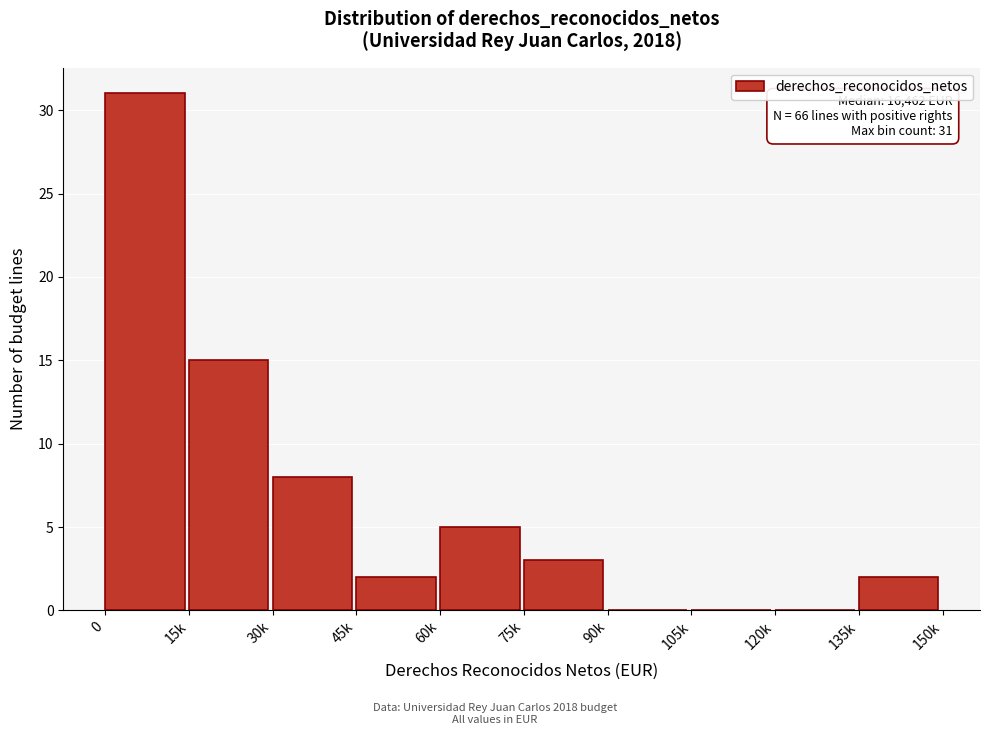

Reading left to right, transcribe all the data shown in this chart.

0=31	15k=15	30k=8	45k=2	60k=5	75k=3	90k=0	105k=0	120k=0	135k=2